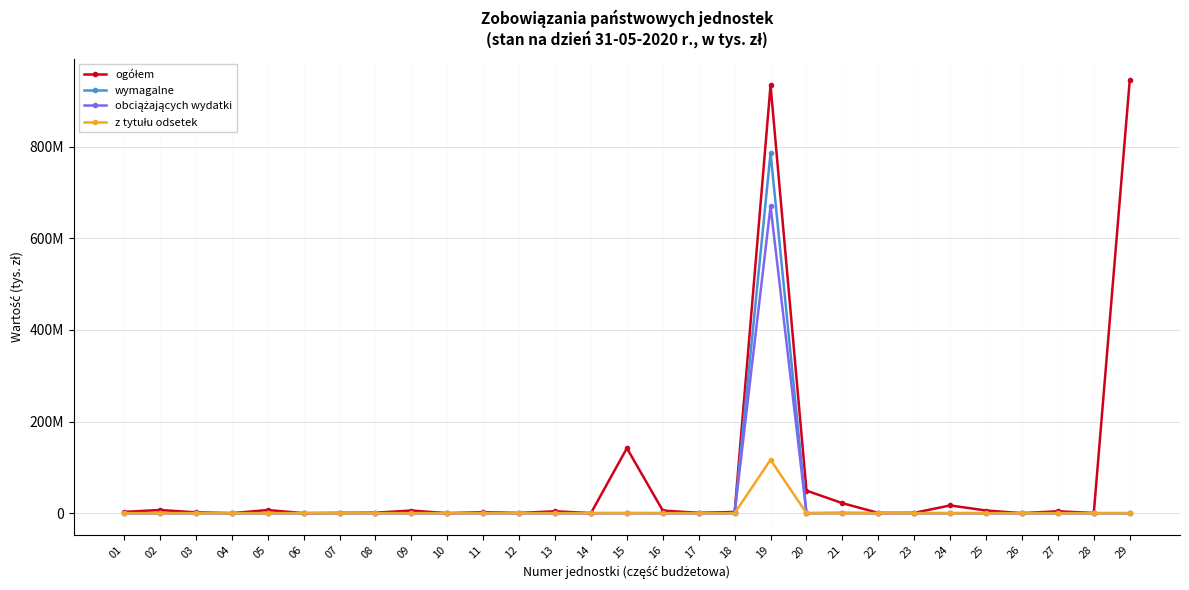

What is the spread (max minus min) of values at 24?

16872714.0